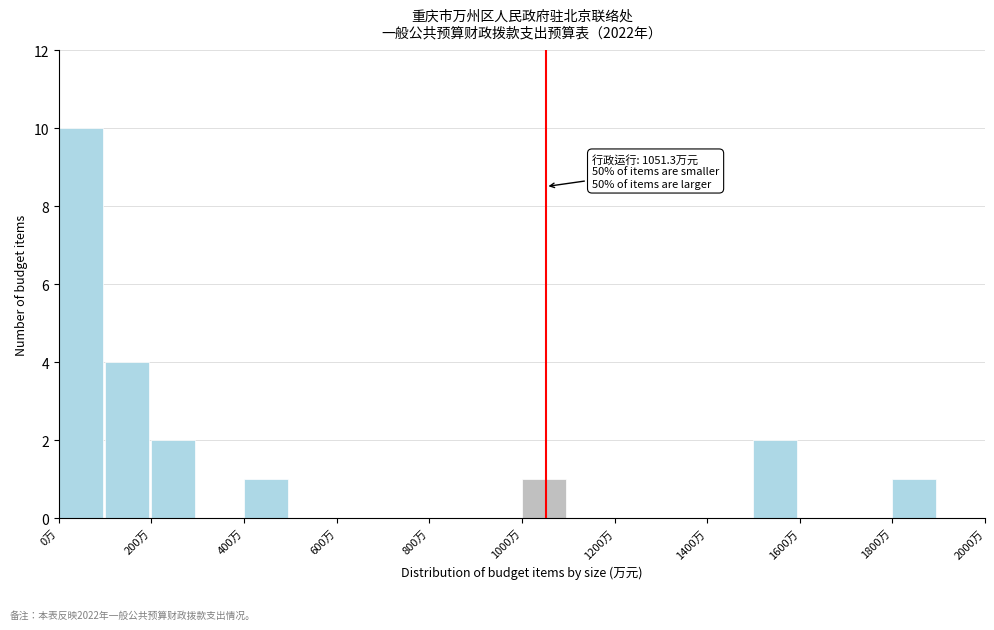

Which range on the x-axis has the tallest bar?

0 to 100